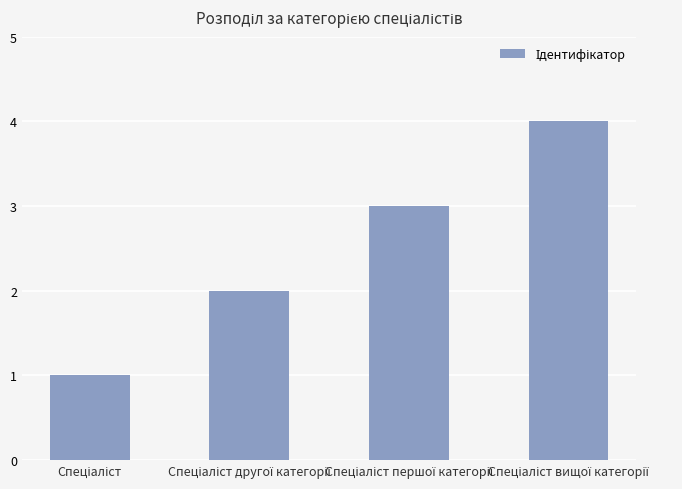

What is the maximum value shown in the chart?

4